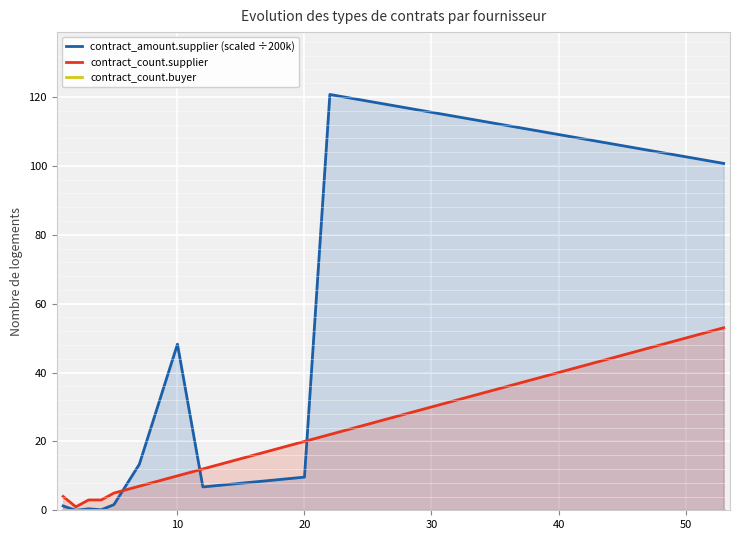

Which series has the widest spread of values?

contract_amount.supplier (scaled ÷200k)